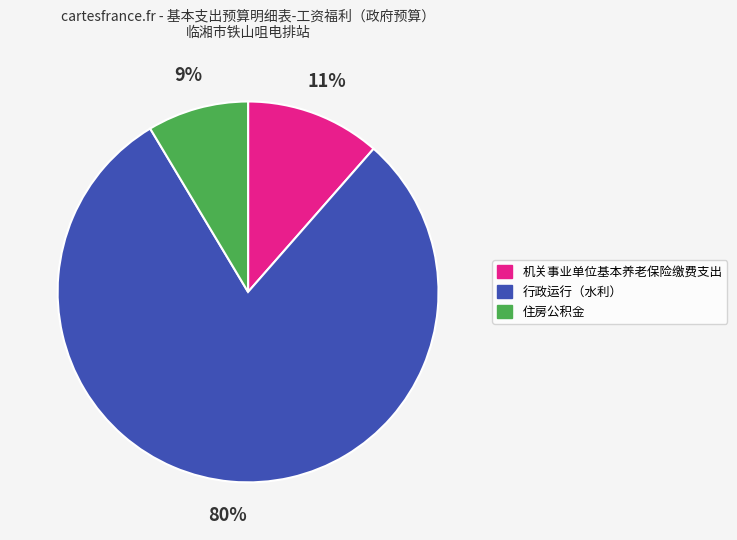

The 行政运行（水利） slice represents 72% of the pie. True or false?

False